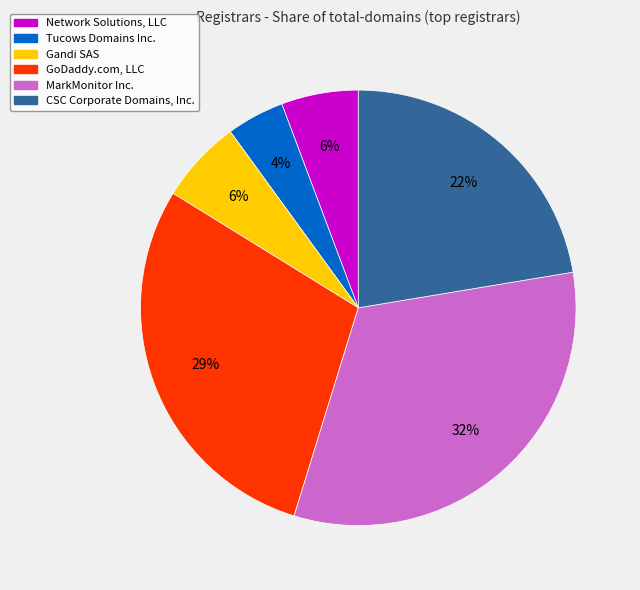

To the nearest percent, what is the difference between the GoDaddy.com, LLC and MarkMonitor Inc. slice percentages?

3%